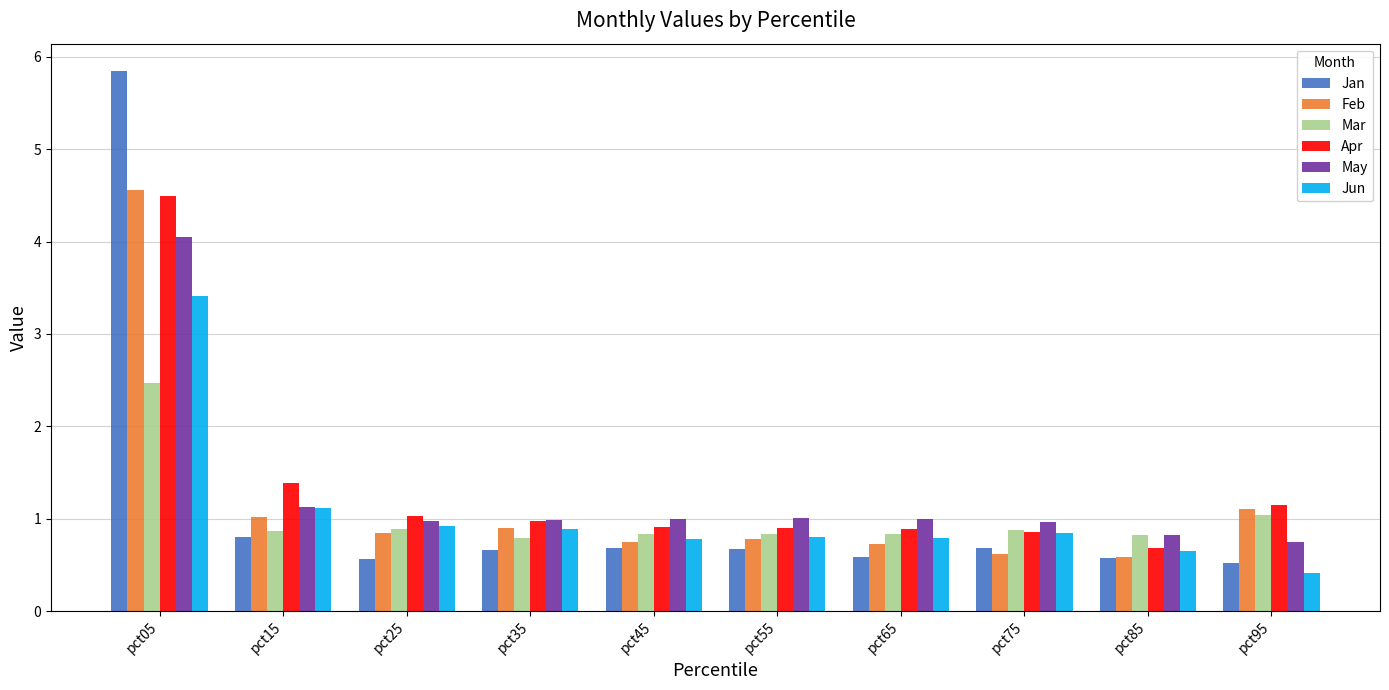

At which category is the sum across all series the highest?

pct05